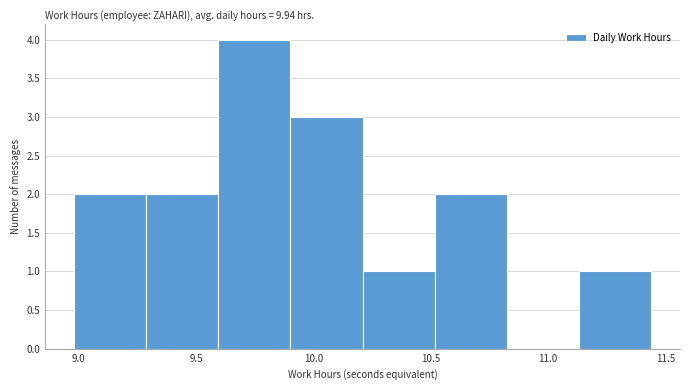

Reading left to right, list every bar in this chart as the range it spans on the x-axis followed by its height. Neither the bar edges nor the heights are printed on the chart, so give them approximately, as read against the axes.

9.00 to 9.30: 2
9.30 to 9.60: 2
9.60 to 9.90: 4
9.90 to 10.20: 3
10.20 to 10.50: 1
10.50 to 10.85: 2
10.85 to 11.15: 0
11.15 to 11.45: 1